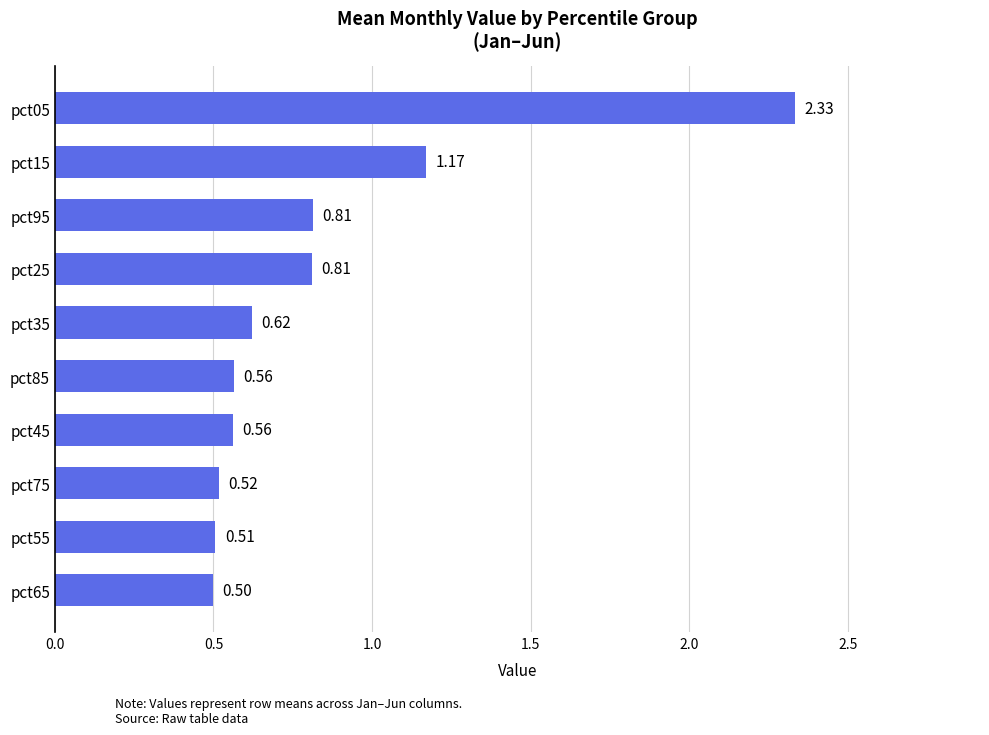

What is the difference between the second highest and minimum values?

0.7